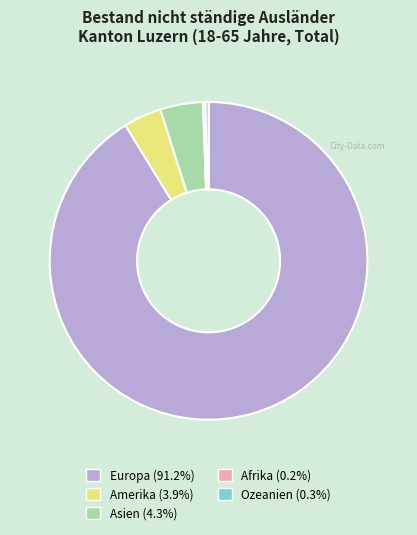

Which slice represents more than half of the pie?

Europa